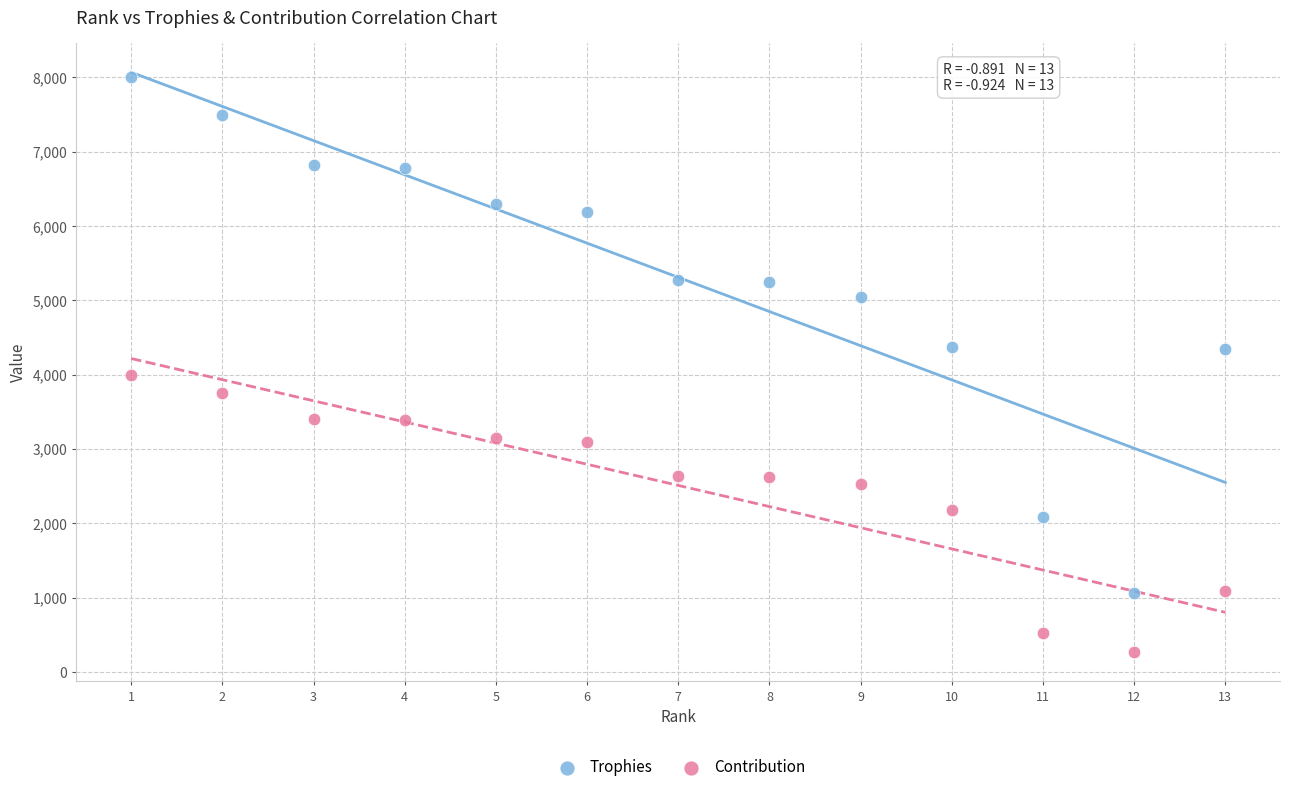

What is the X range (max minus min) for the scatter plot?

12